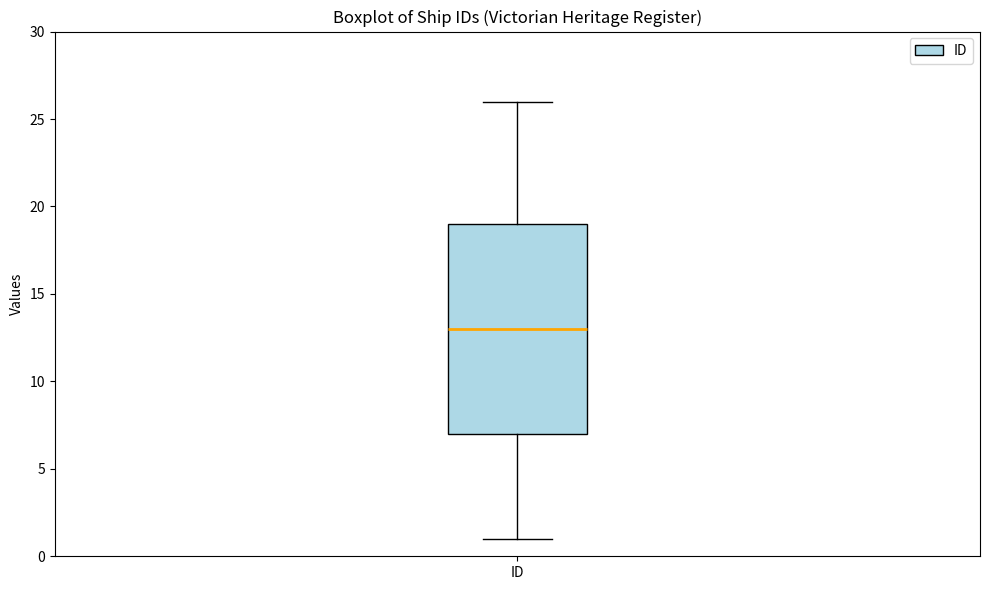

Transcribe this box plot: give where the median line is, the range the box spans, and where the two whiskers end, as read against the y-axis. The values are not printed on the chart, so give them approximately, as read against the axis.

median 13, box 7 to 19, whiskers 1 to 26